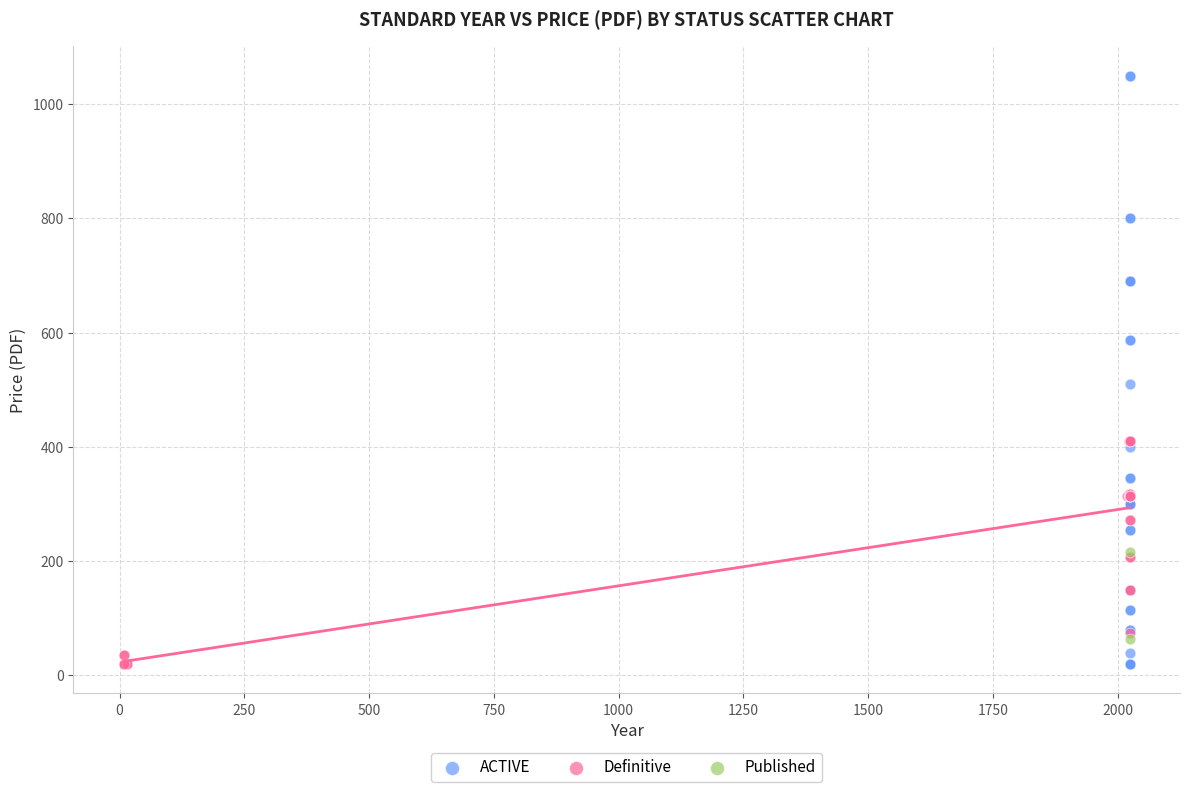

Which series reaches the maximum Y coordinate?

ACTIVE